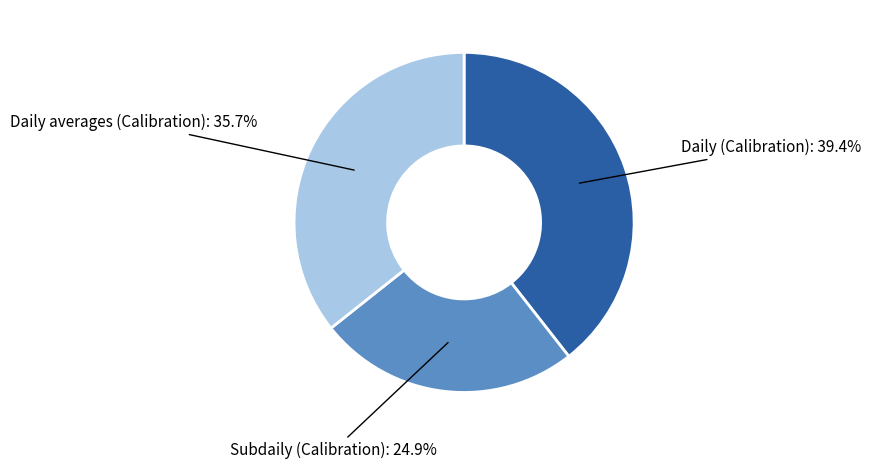

Is there a majority slice in this chart?

No